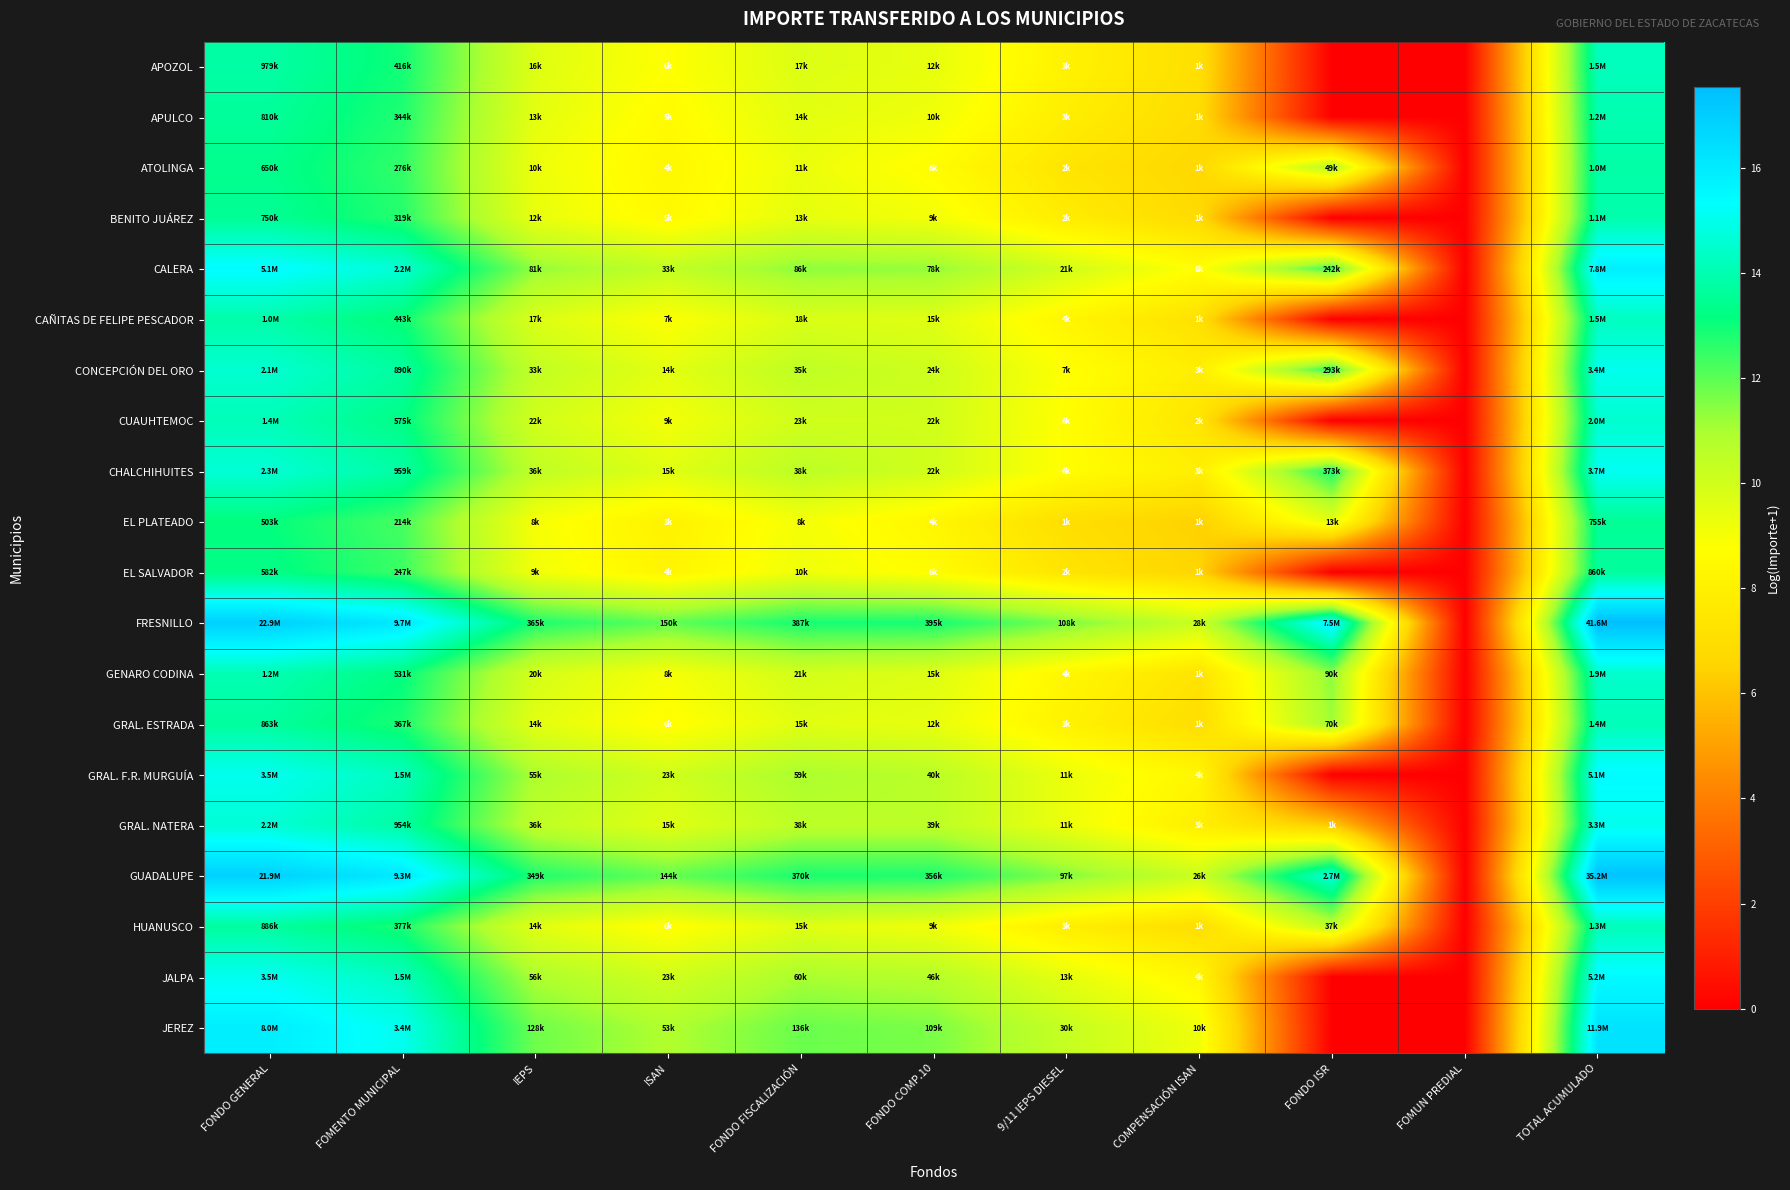

At how many categories does at least one series exceed 9?

10